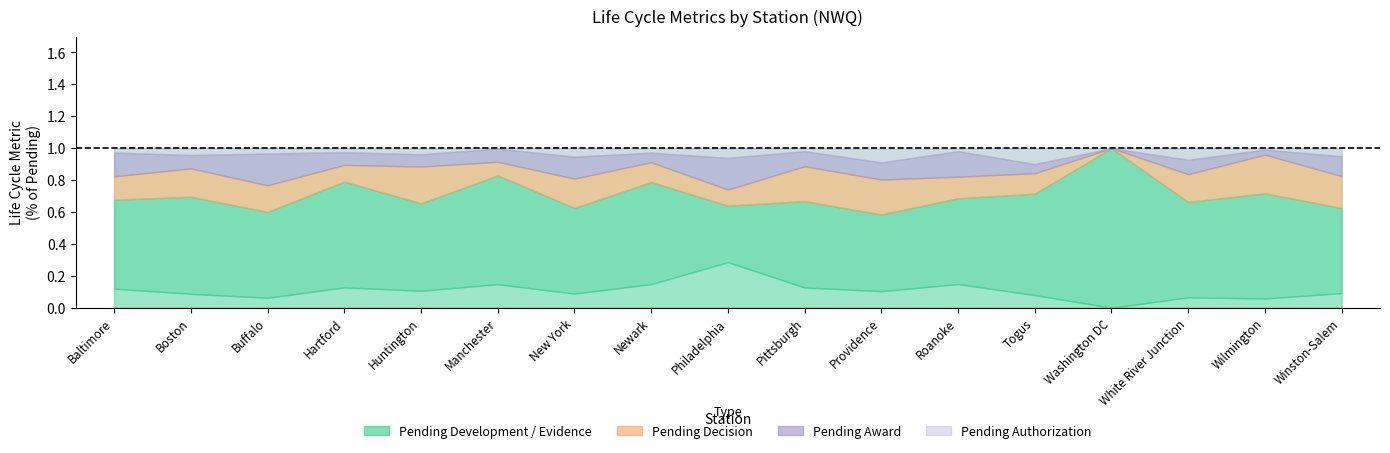

What is the maximum value for Pending Decision?

0.2